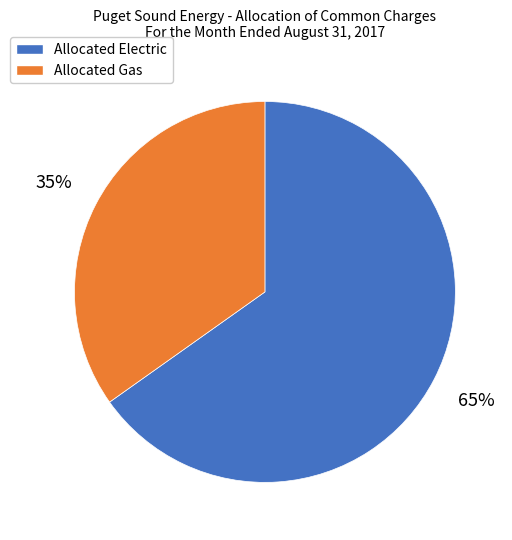

Which slice represents more than half of the pie?

Allocated Electric